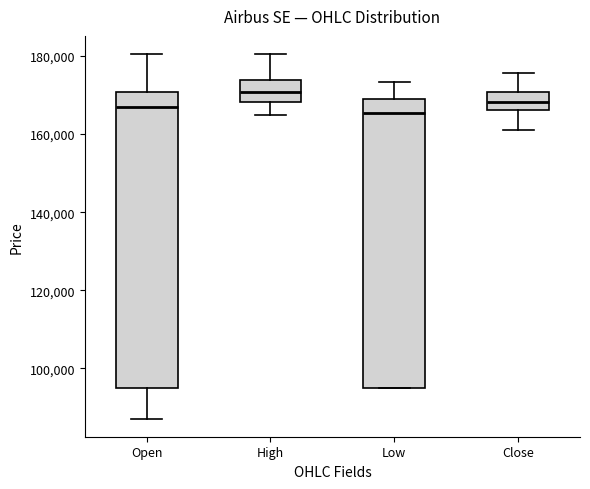

Reading left to right, transcribe this box plot: for each box, give where its median line is, the range the box spans, and where its two whiskers end, as read against the y-axis. The values are not printed on the chart, so give them approximately, as read against the axis.

Open: median 166000, box 96000 to 170000, whiskers 88000 to 180000
High: median 170000, box 168000 to 174000, whiskers 164000 to 180000
Low: median 166000, box 96000 to 168000, whiskers 96000 to 174000
Close: median 168000, box 166000 to 170000, whiskers 162000 to 176000